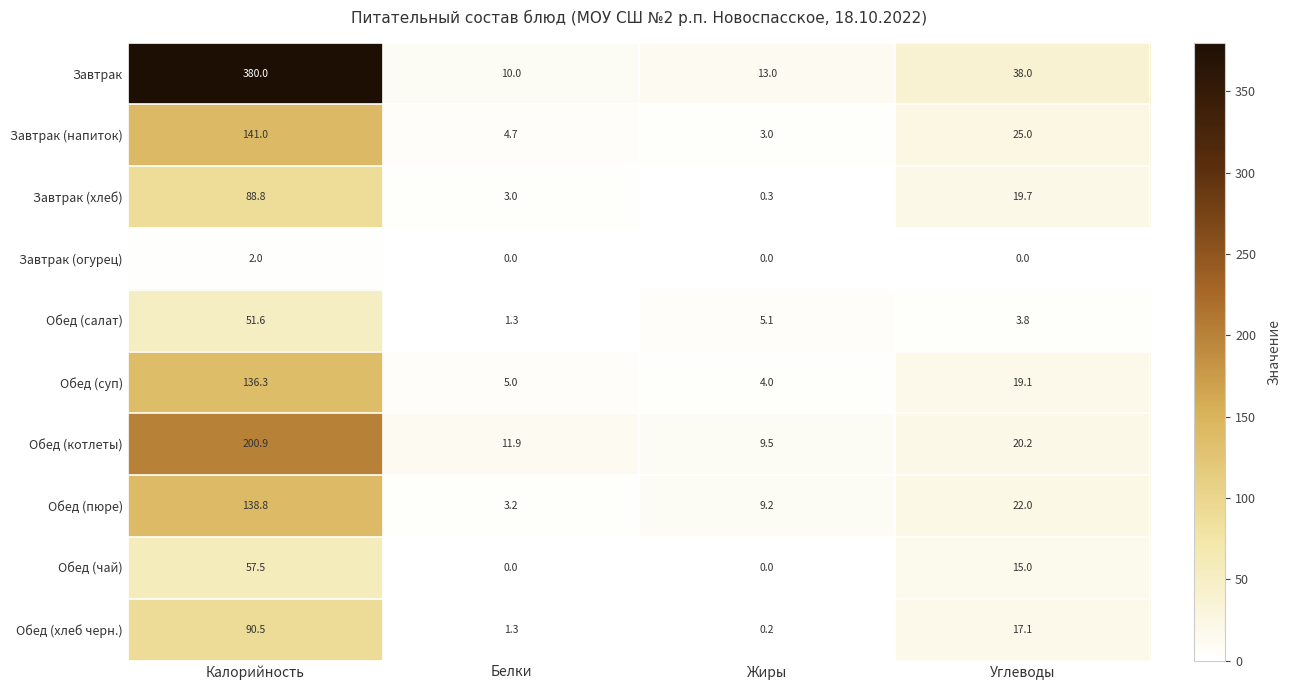

How many categories are shown in the chart?

4